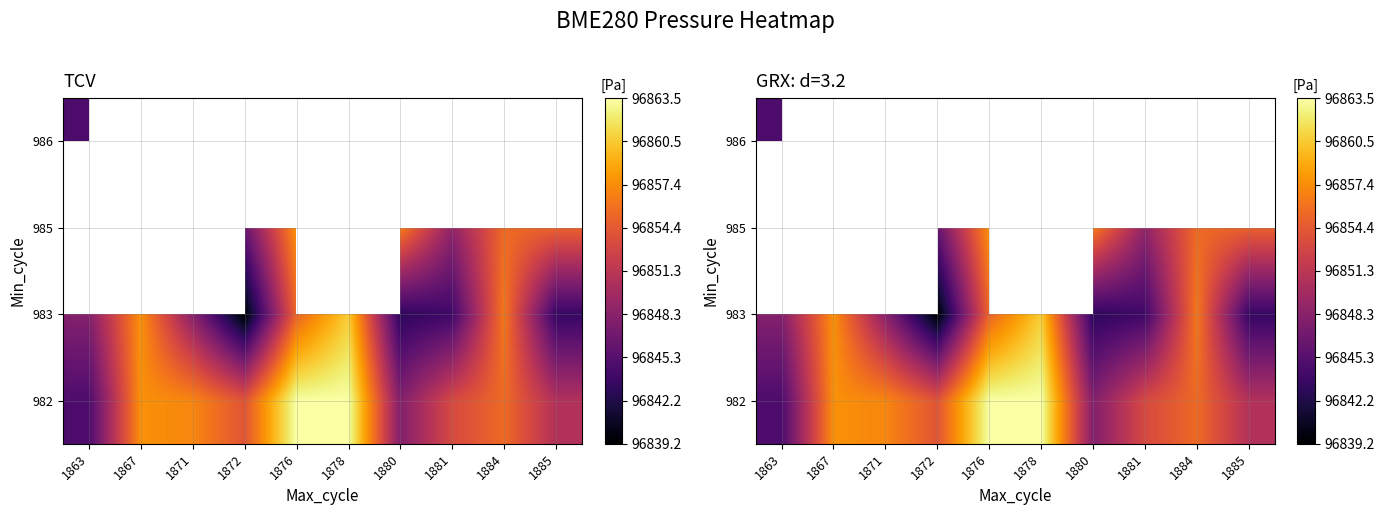

How many data points in 983 are less than 96848?

5